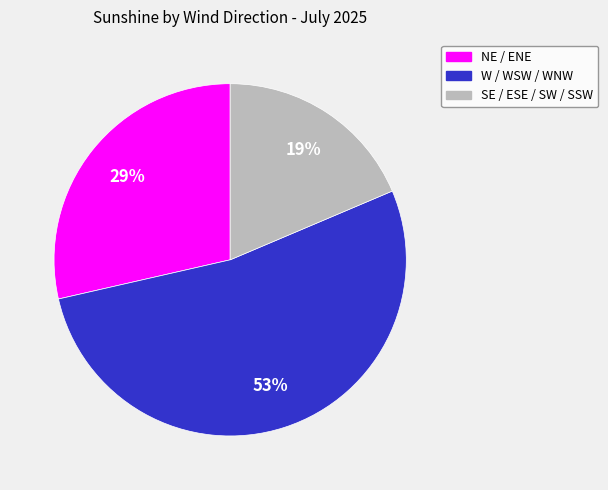

To the nearest percent, what is the difference between the largest and smallest slice percentages?

34%